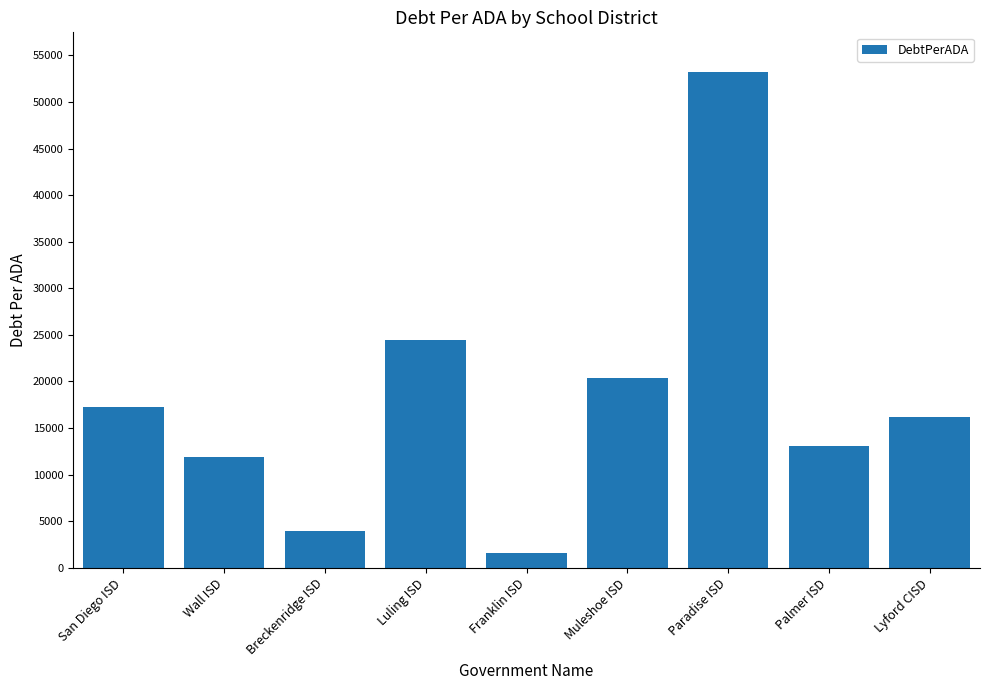

Count the number of categories in the chart.

9